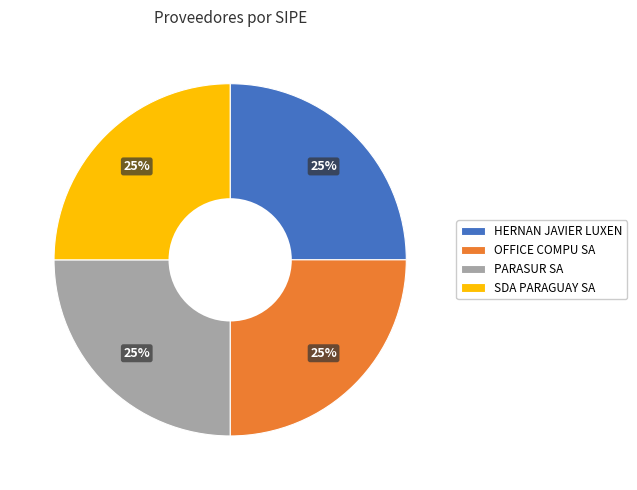

Does HERNAN JAVIER LUXEN account for over 50% of the chart?

No